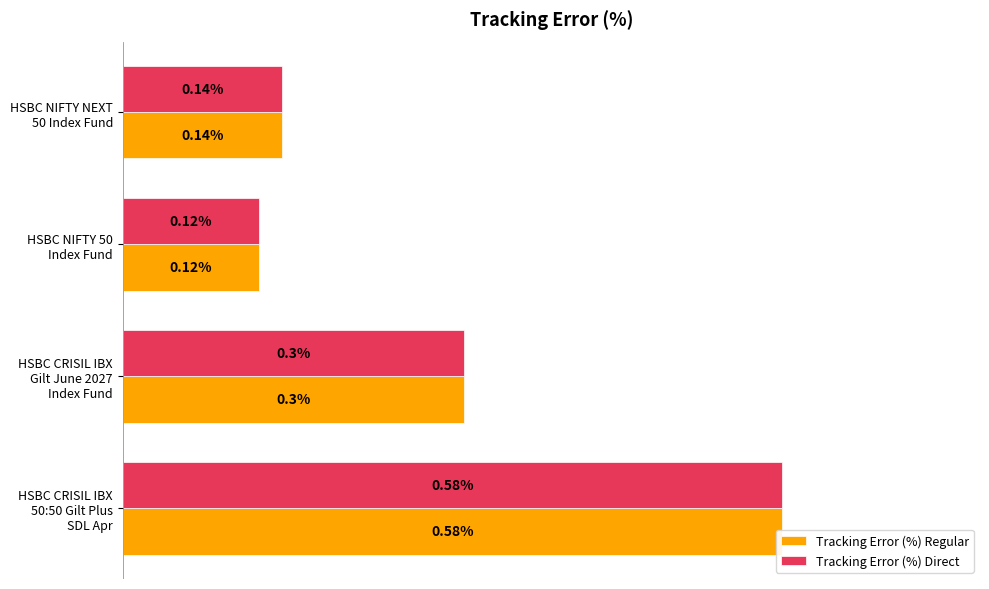

The Tracking Error (%) Direct series shows 0.1 at HSBC NIFTY NEXT 50 Index Fund. True or false?

False